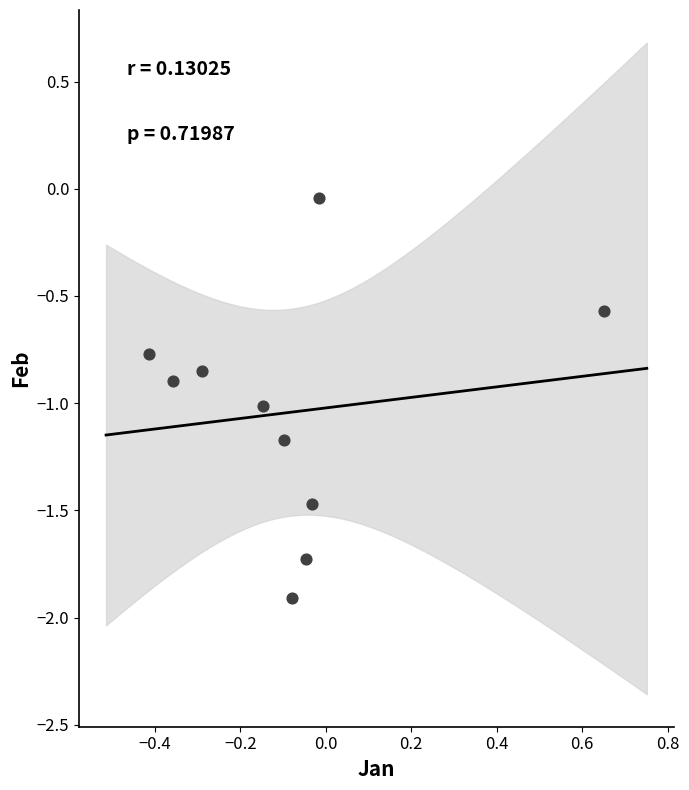

What is the range of X values (max minus min)?

1.1